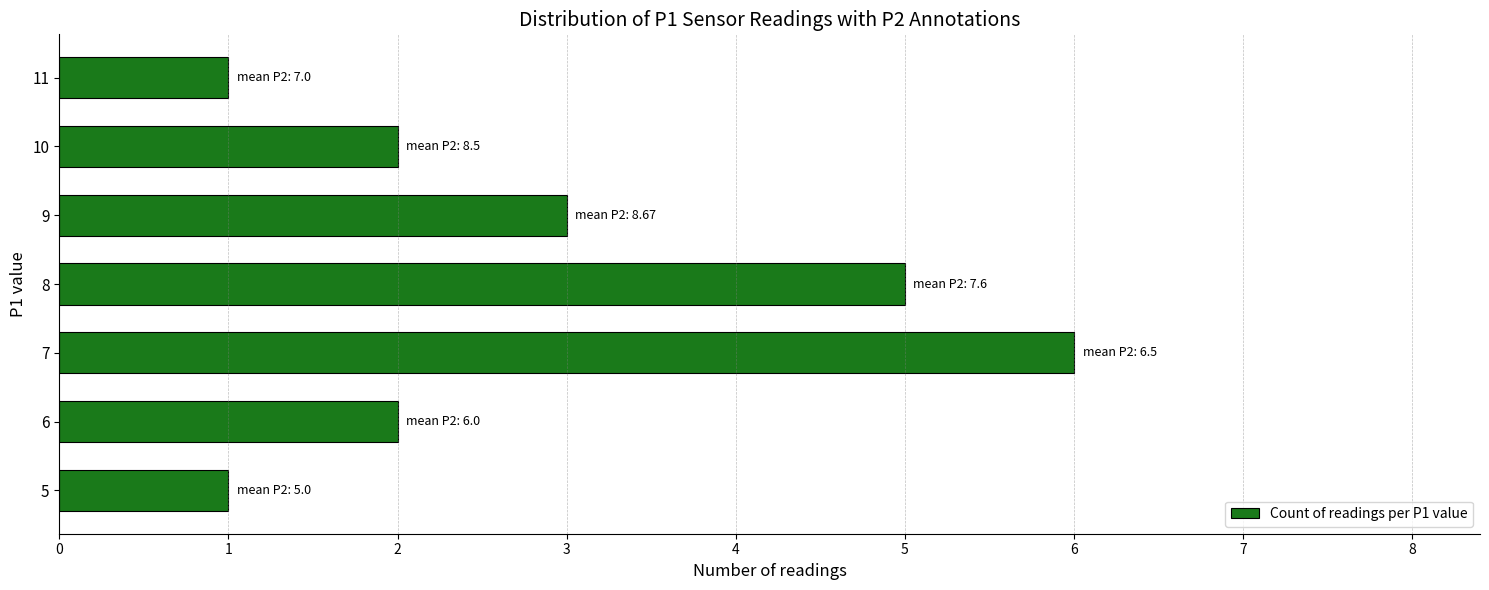

What is the sum of all values?

20